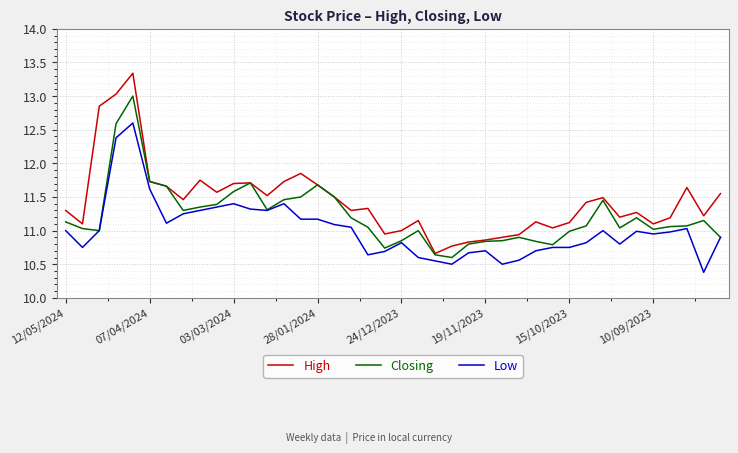

Rank the series by their average value, from highest to lowest.

High, Closing, Low